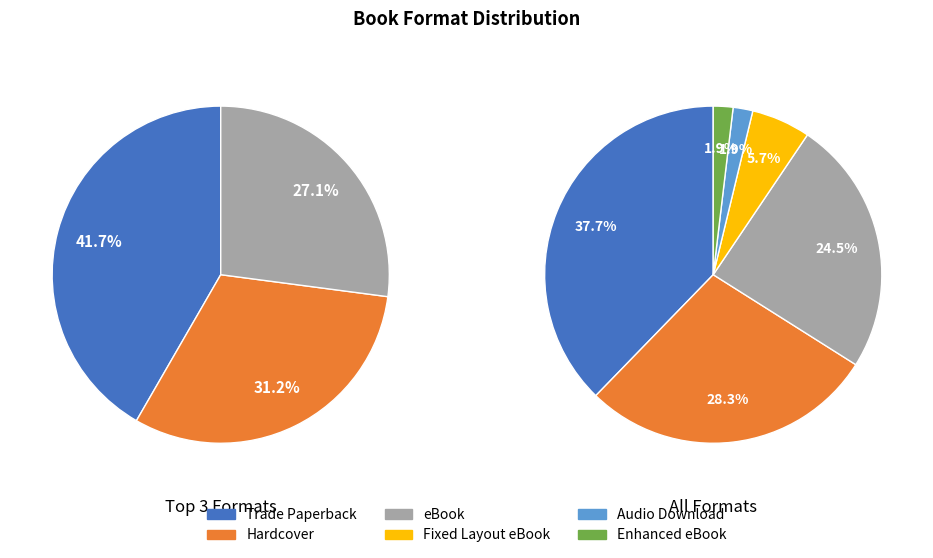

How many slices are in this pie chart?

6